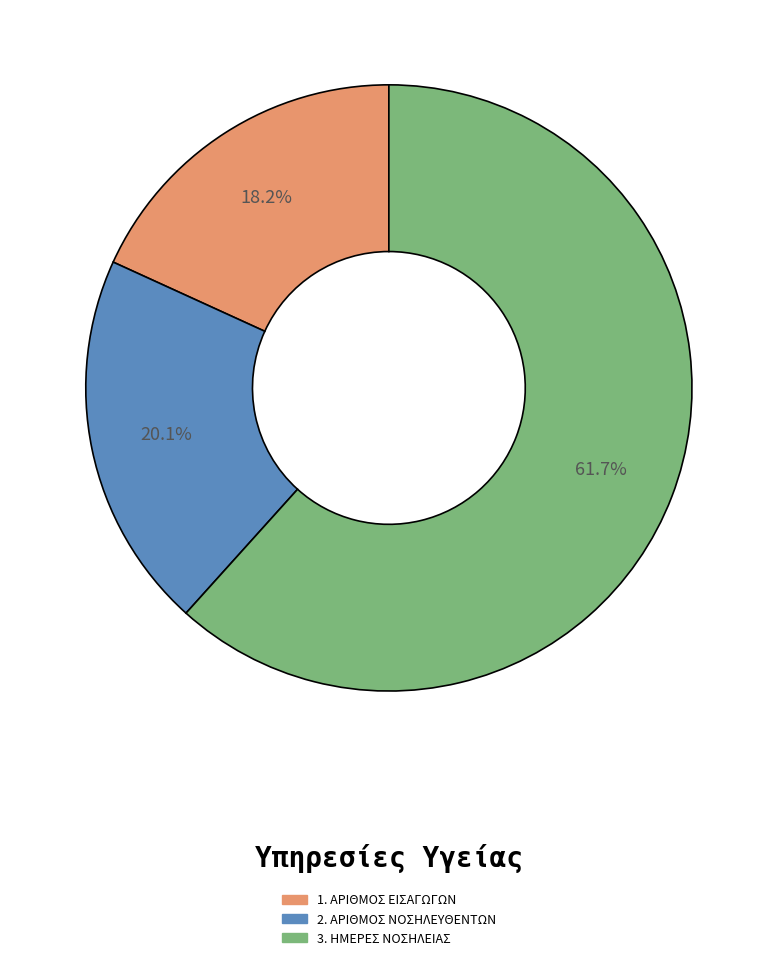

To the nearest percent, what percentage of the pie is 2. ΑΡΙΘΜΟΣ ΝΟΣΗΛΕΥΘΕΝΤΩΝ?

20%